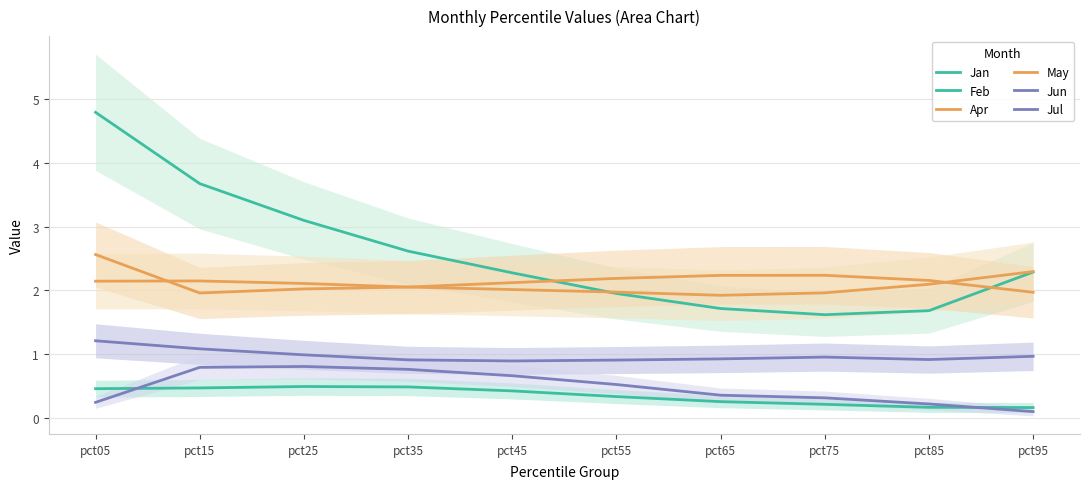

True or false: Feb has a value of 0.8 at pct55.

False